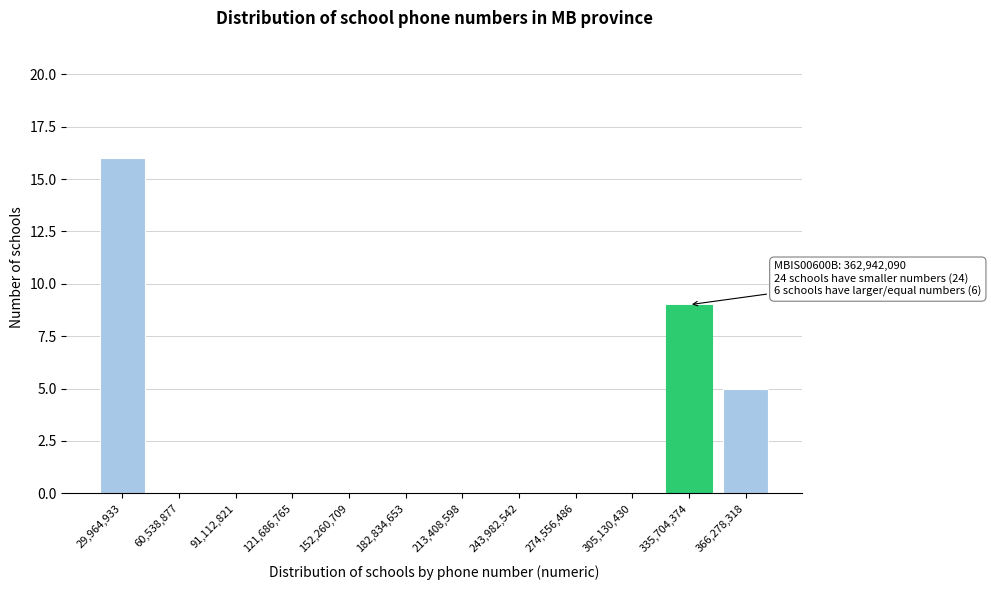

Reading left to right, extract all data points from this chart.

29,964,933=16	60,538,877=0	91,112,821=0	121,686,765=0	152,260,709=0	182,834,653=0	213,408,598=0	243,982,542=0	274,556,486=0	305,130,430=0	335,704,374=9	366,278,318=5